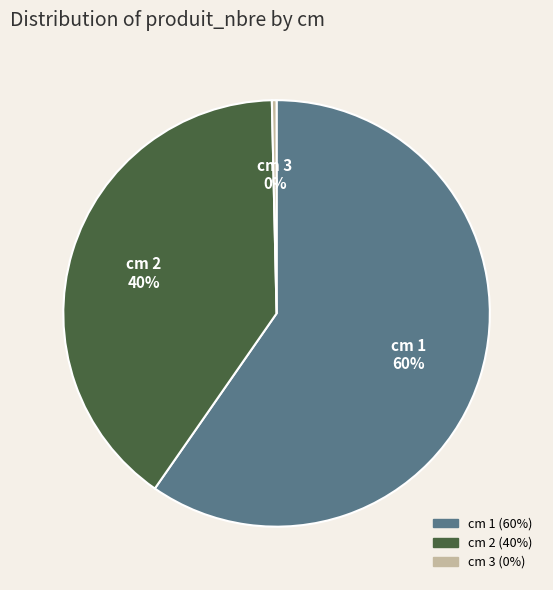

Is it true that cm 1 is 72% of the pie?

False